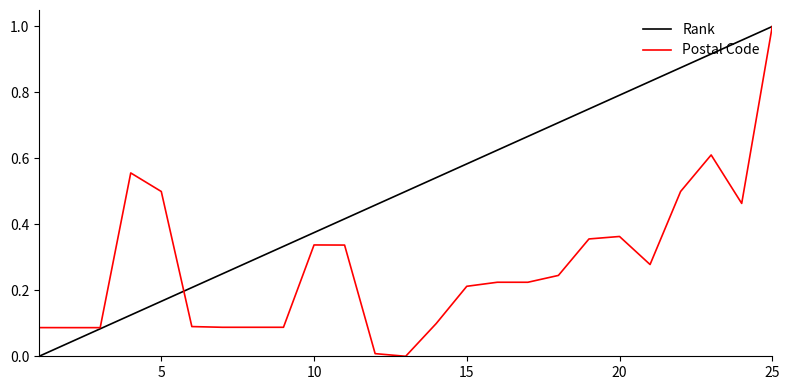

Rank the series by their average value, from highest to lowest.

Rank, Postal Code